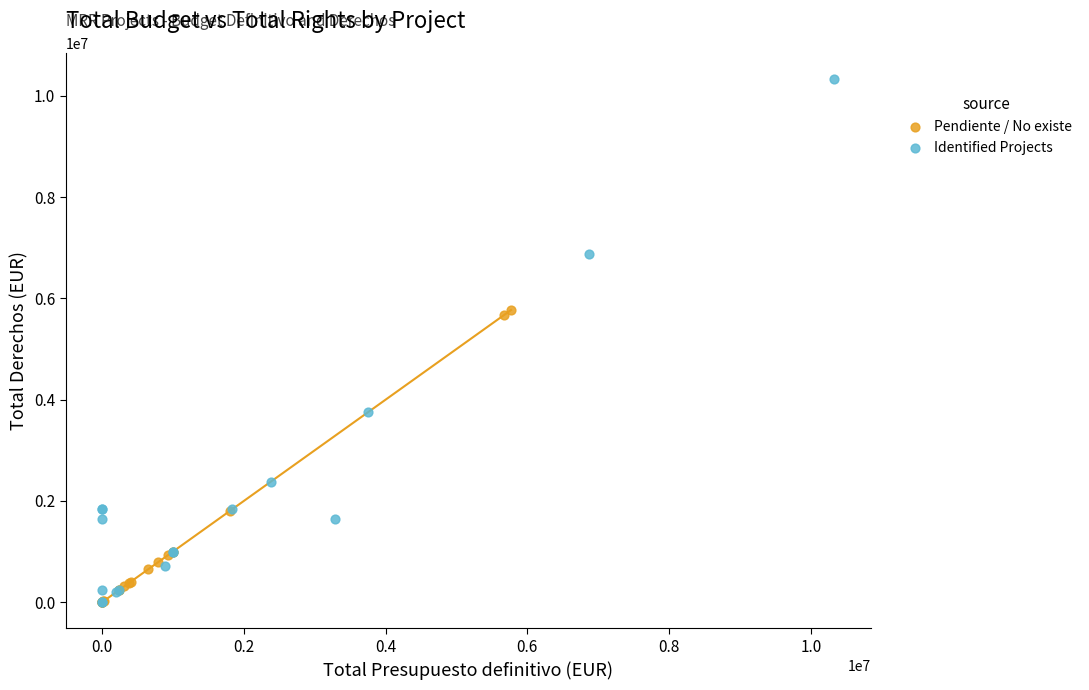

Which series reaches the maximum Y coordinate?

Identified Projects